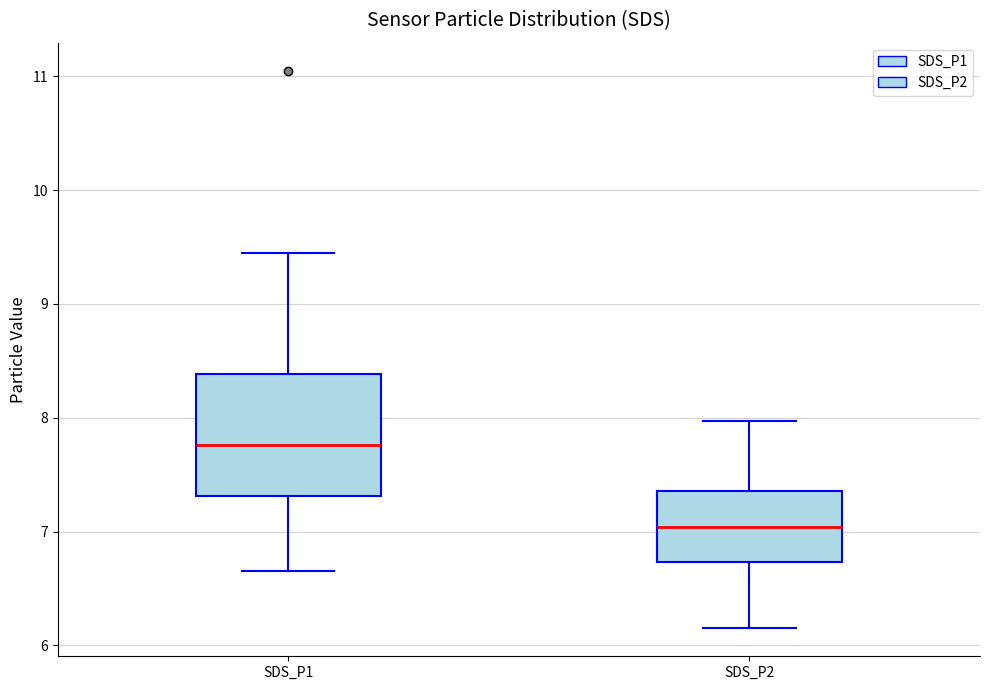

Which box has the lowest median line?

SDS_P2